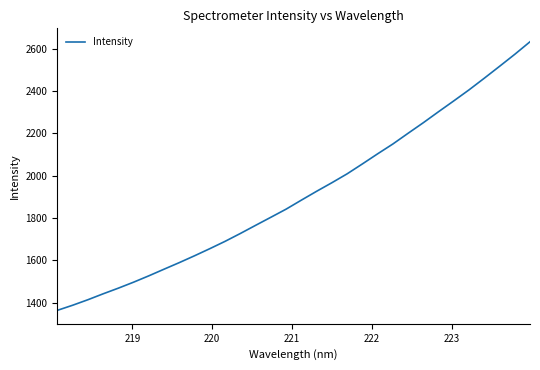

What is the maximum value shown in the chart?

2632.0